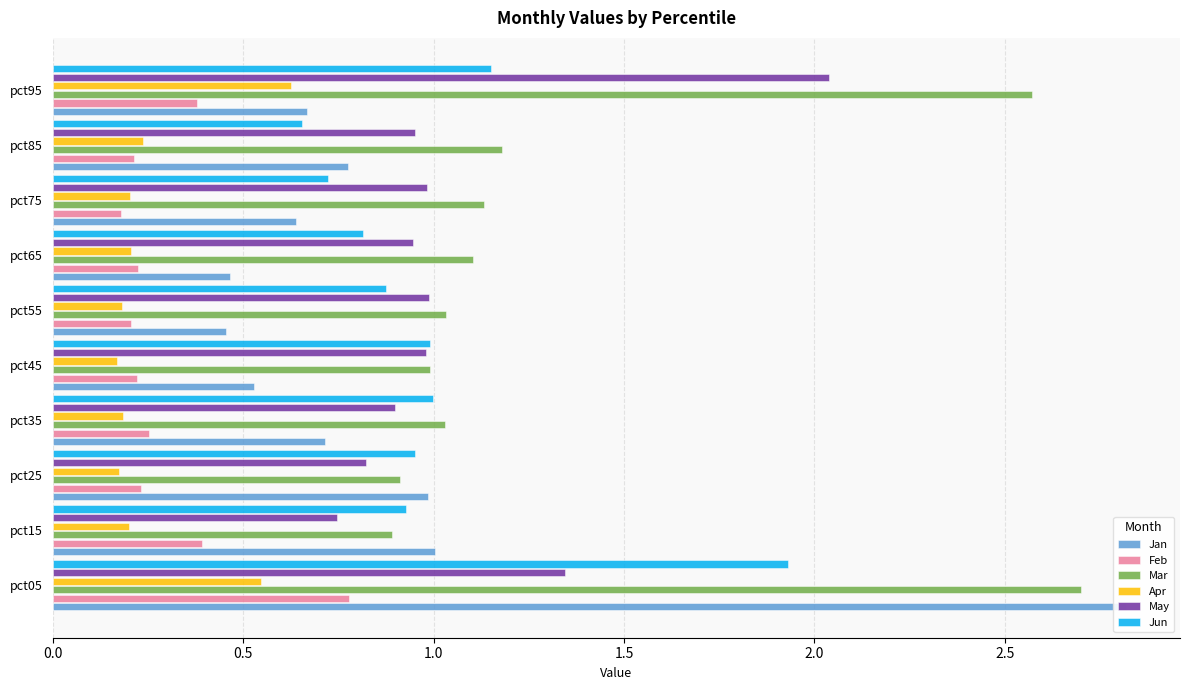

True or false: Mar has a value of 1.7 at pct75.

False